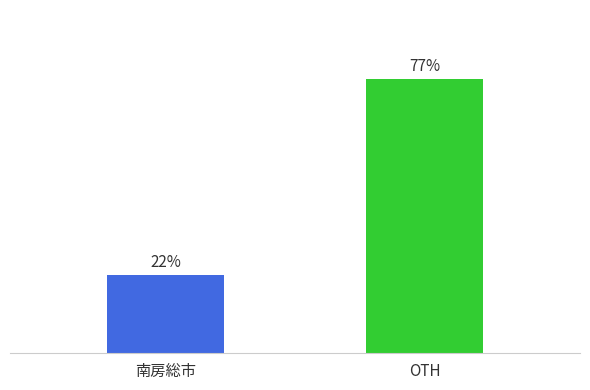

Count the number of categories in the chart.

2